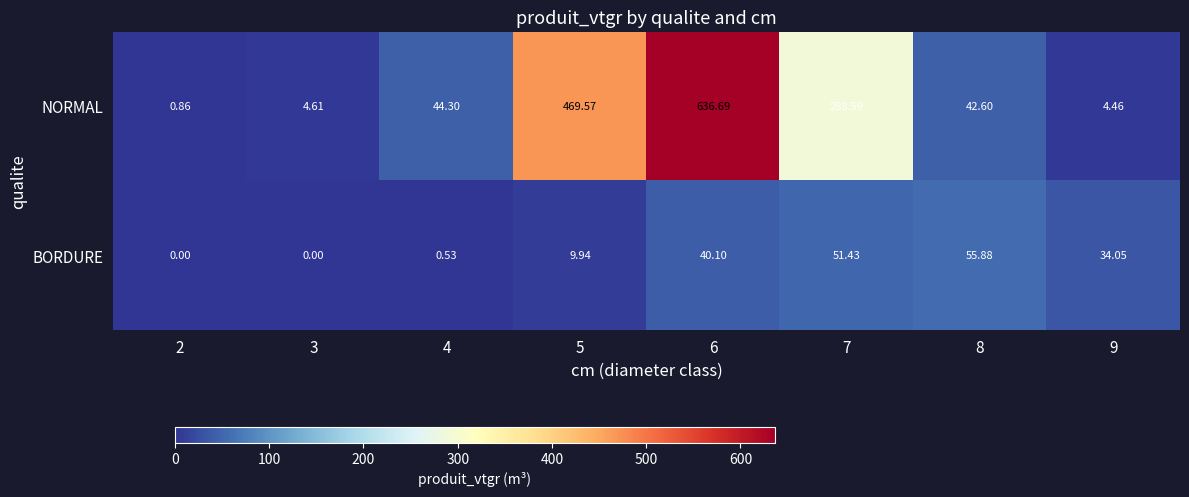

Rank the series by their average value, from lowest to highest.

BORDURE, NORMAL